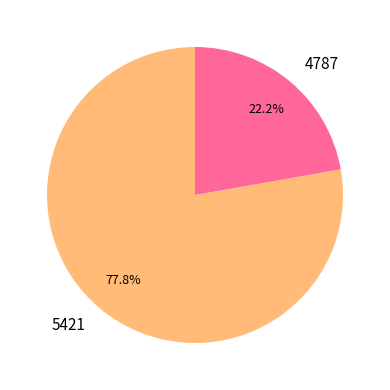

What is the total percentage of 5421 and 4787?

100.0%